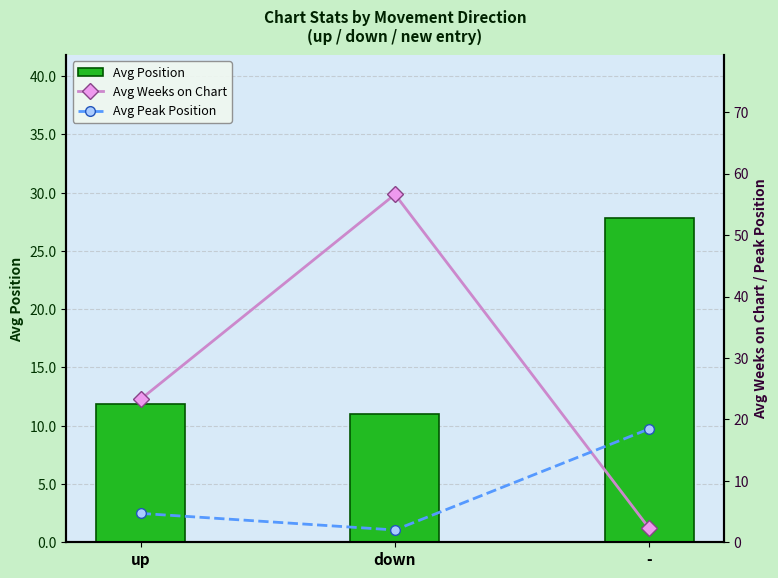

What position from the right is -?

1